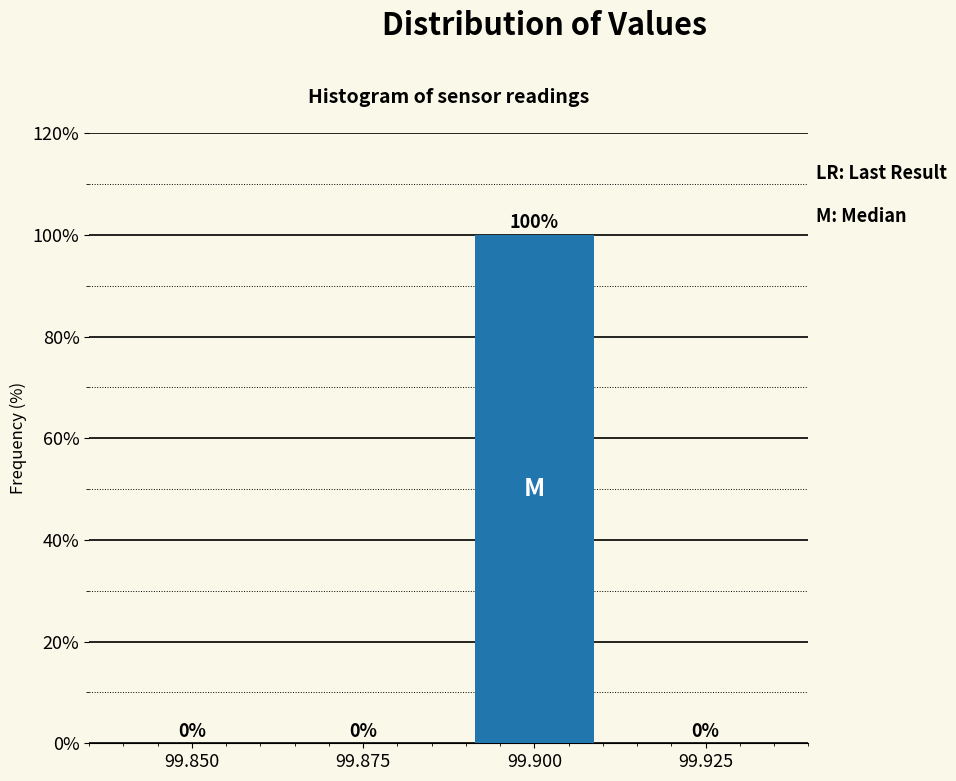

Reading right to left, transcribe all the data shown in this chart.

99.925=0	99.900=100	99.875=0	99.850=0